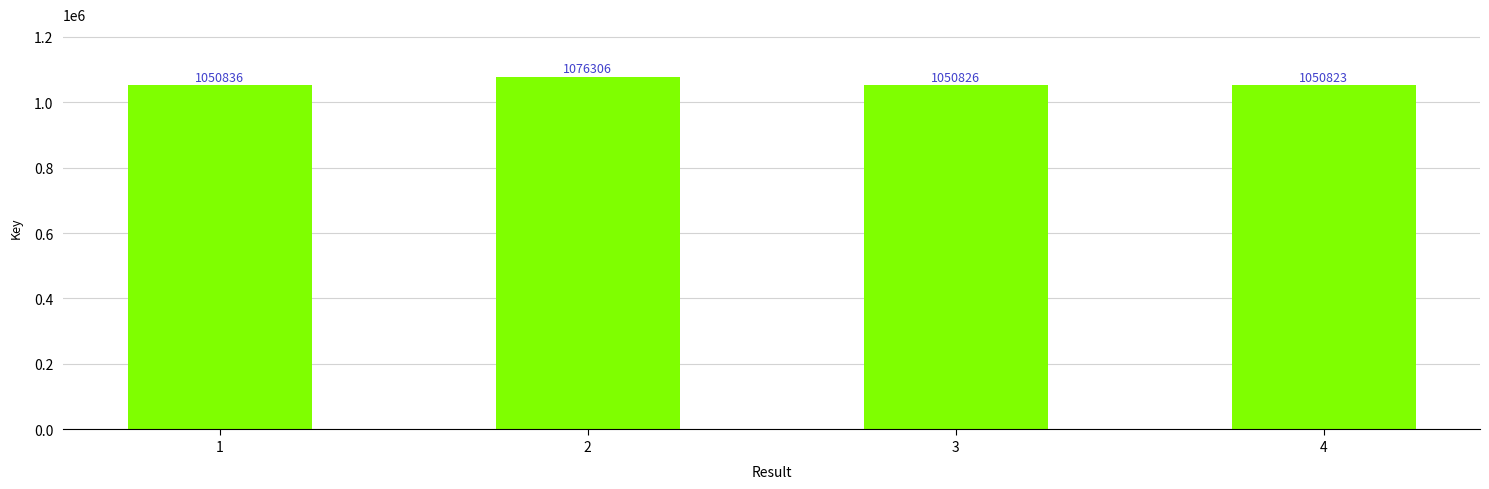

What is the difference between the maximum and minimum values?

25483